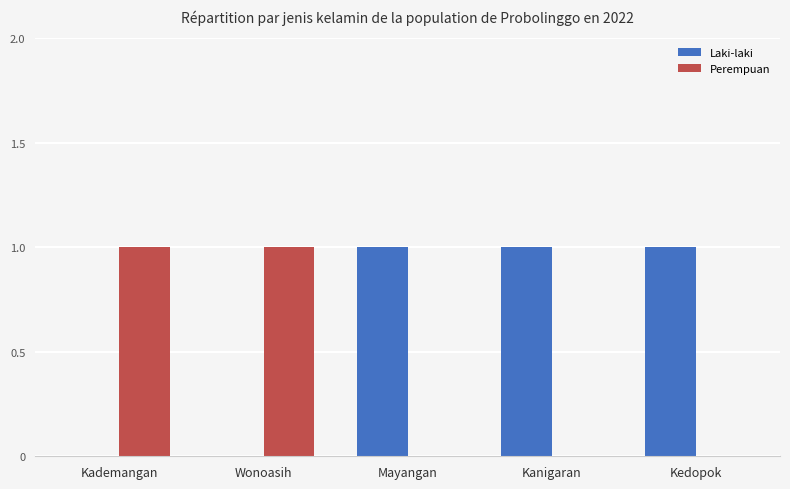

Is it true that Laki-laki equals 2 at Mayangan?

False